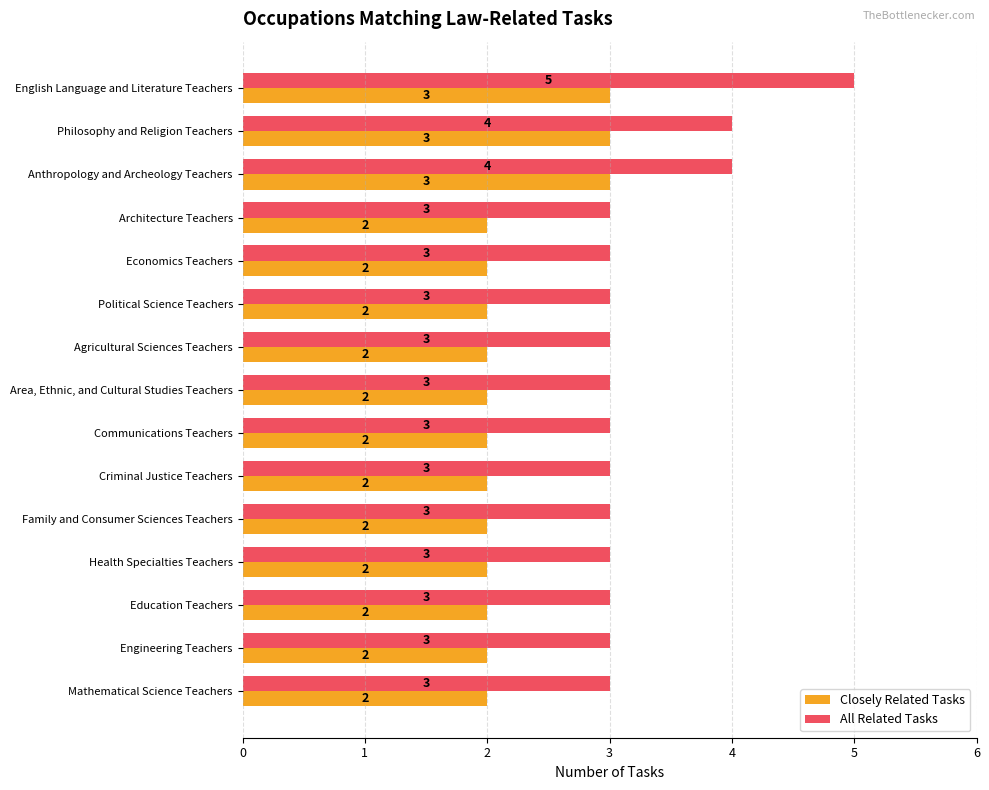

What is the maximum value for Closely Related Tasks?

3